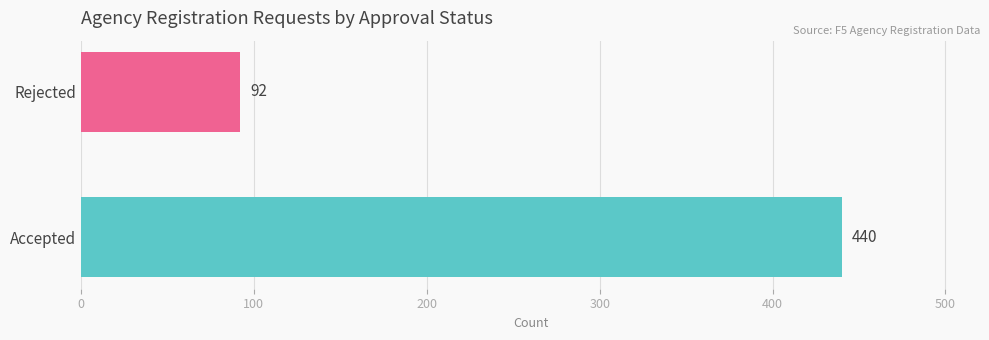

What is the smallest value displayed?

92